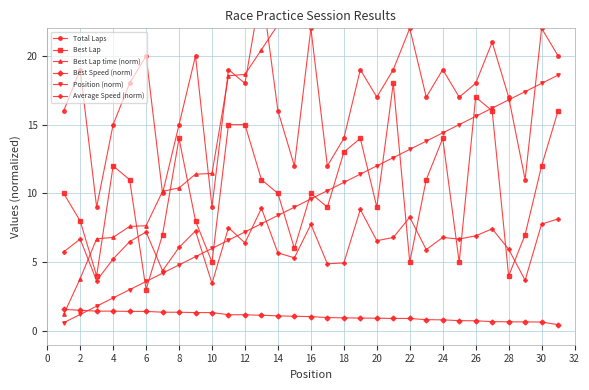

True or false: Average Speed (norm) and Best Speed (norm) intersect in this chart.

False